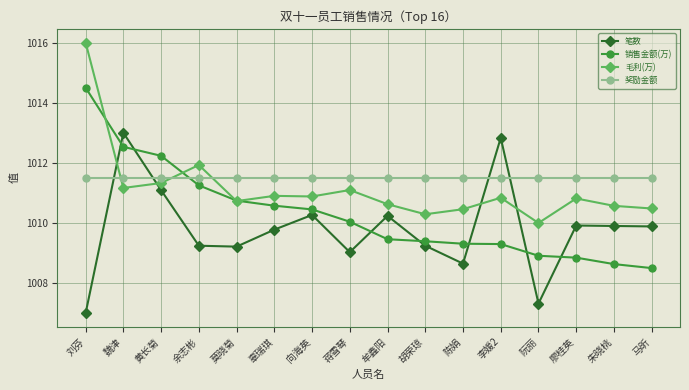

Does the chart have visible grid lines?

Yes